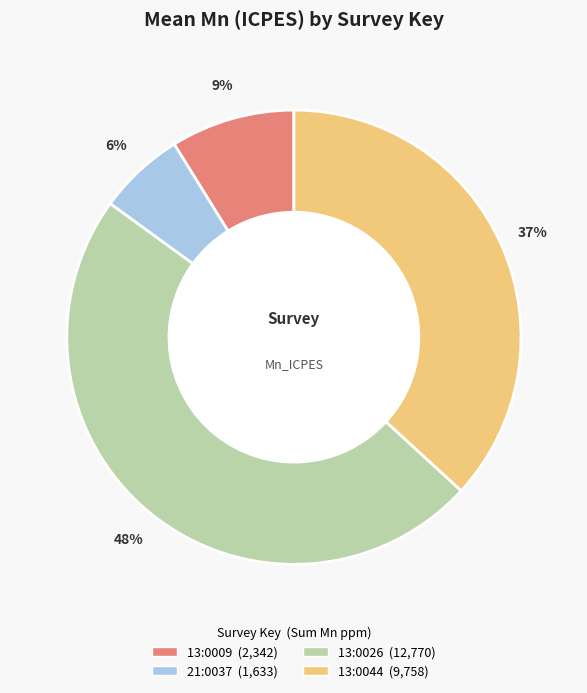

How many slices are in this pie chart?

4